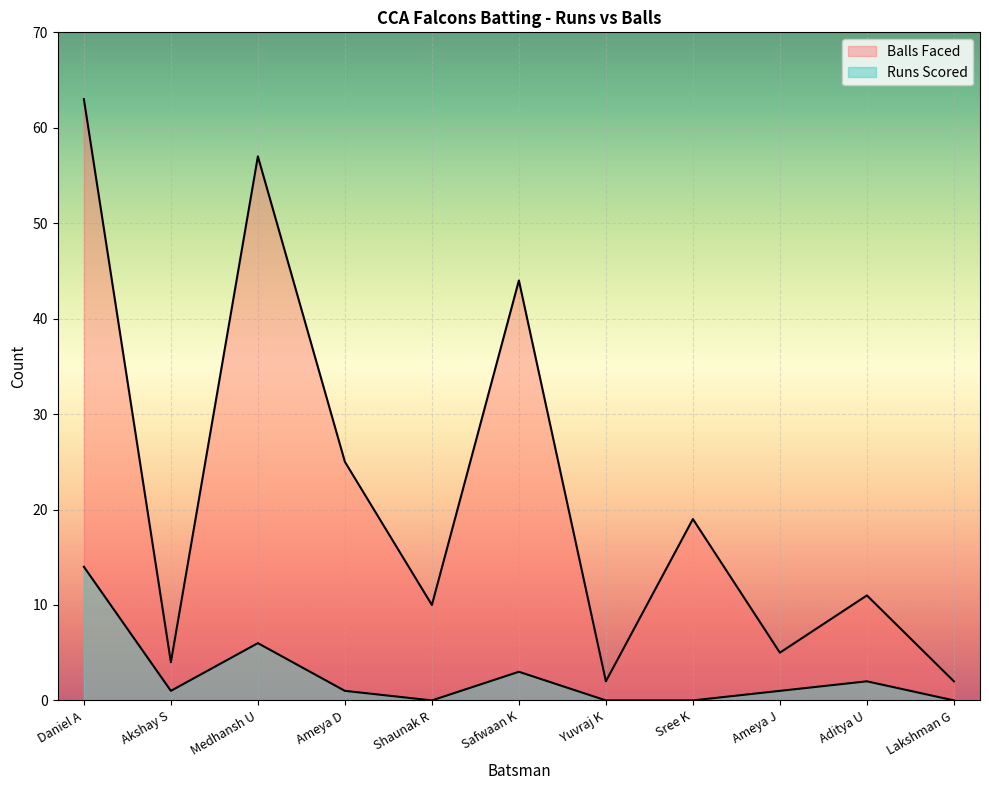

Which label corresponds to the largest value in the chart?

Daniel A